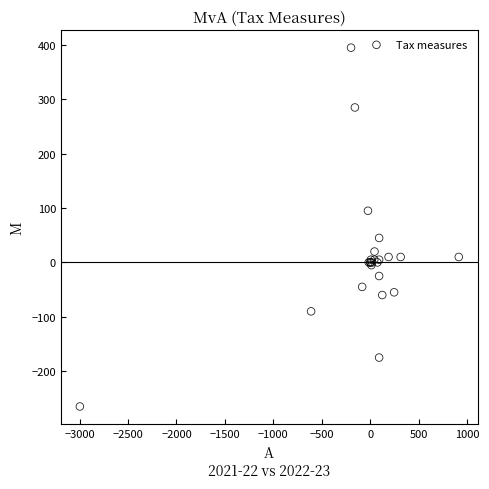

What Y value in the scatter plot is closest to 65?

45